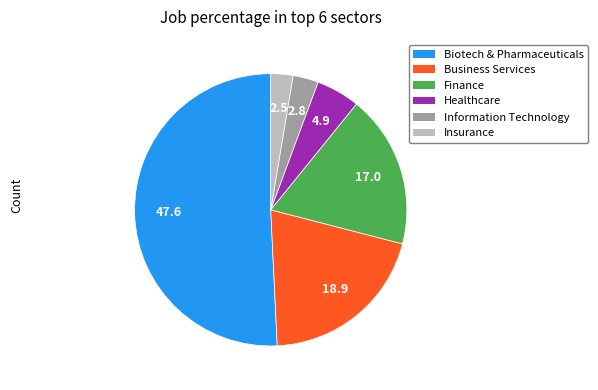

Which has a higher value, Information Technology or Healthcare?

Healthcare